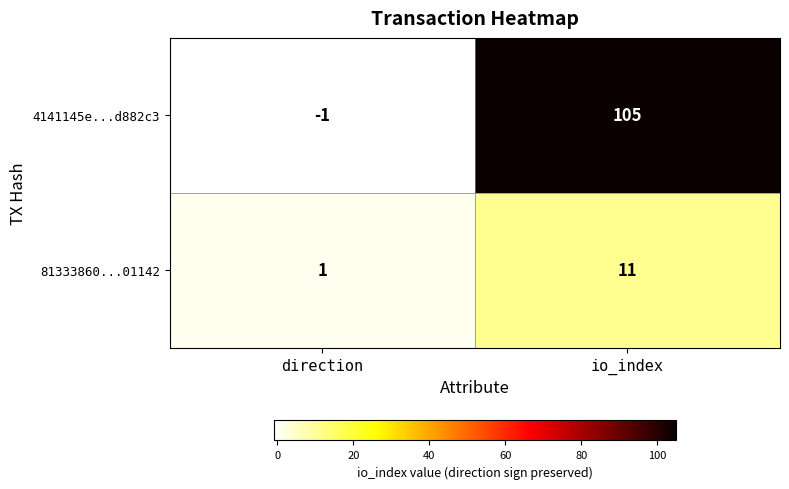

Is it true that 4141145e...d882c3 equals -1 at direction?

True